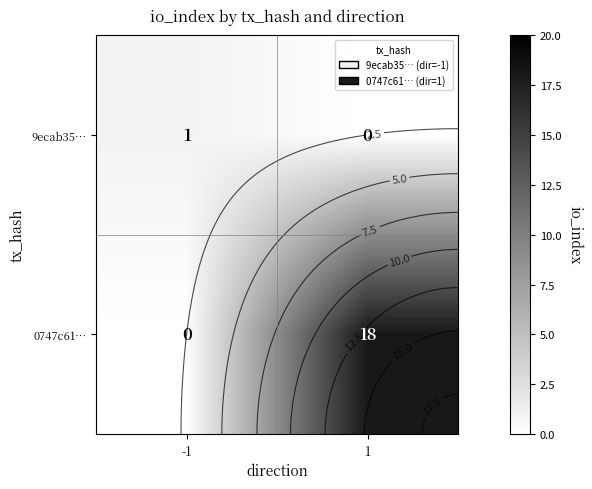

Is the value of 0747c61… at 1 greater than the value of 9ecab35… at -1?

Yes